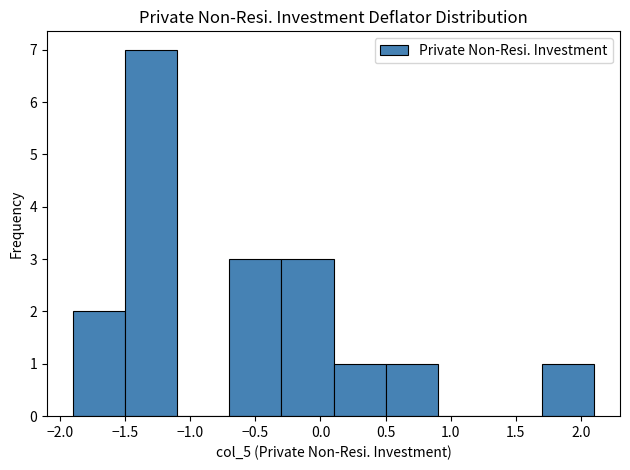

Reading left to right, transcribe this chart: for each bar, give the range it covers on the x-axis and its height. The values are not printed on the chart, so give them approximately, as read against the axis.

-1.9 to -1.5: 2
-1.5 to -1.1: 7
-1.1 to -0.7: 0
-0.7 to -0.3: 3
-0.3 to 0.1: 3
0.1 to 0.5: 1
0.5 to 0.9: 1
0.9 to 1.3: 0
1.3 to 1.7: 0
1.7 to 2.1: 1